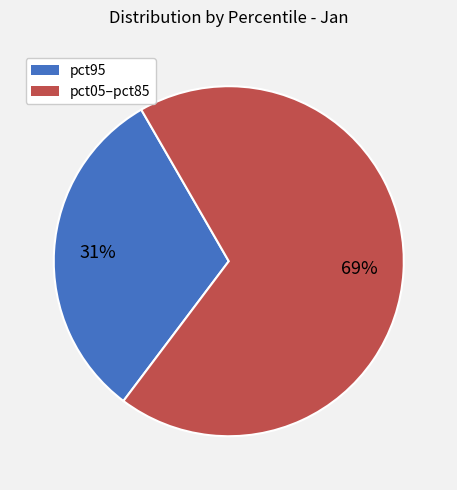

To the nearest percent, what is the average slice percentage?

50%